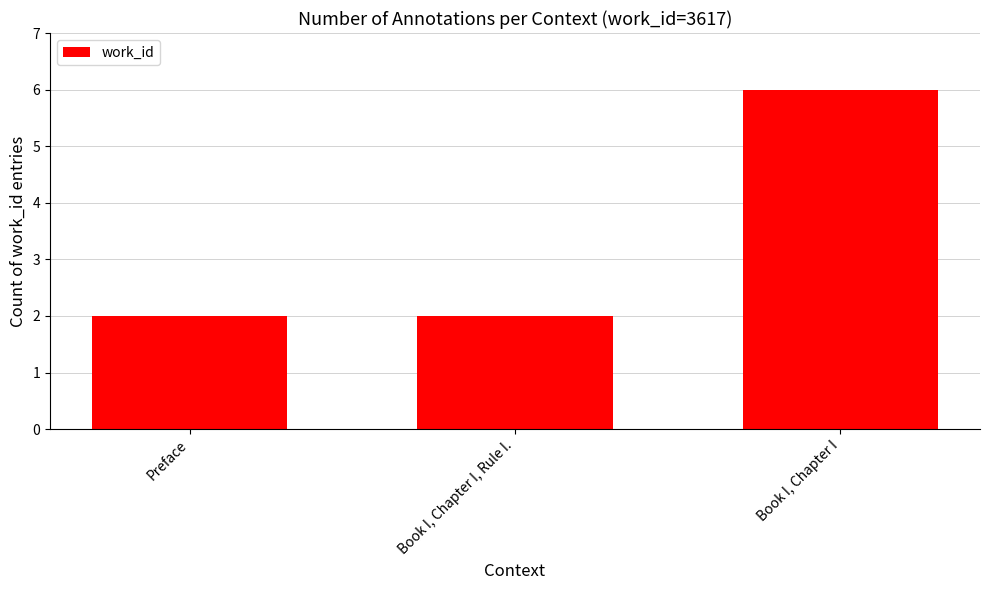

At which category does the chart reach its peak across all series?

Book I, Chapter I